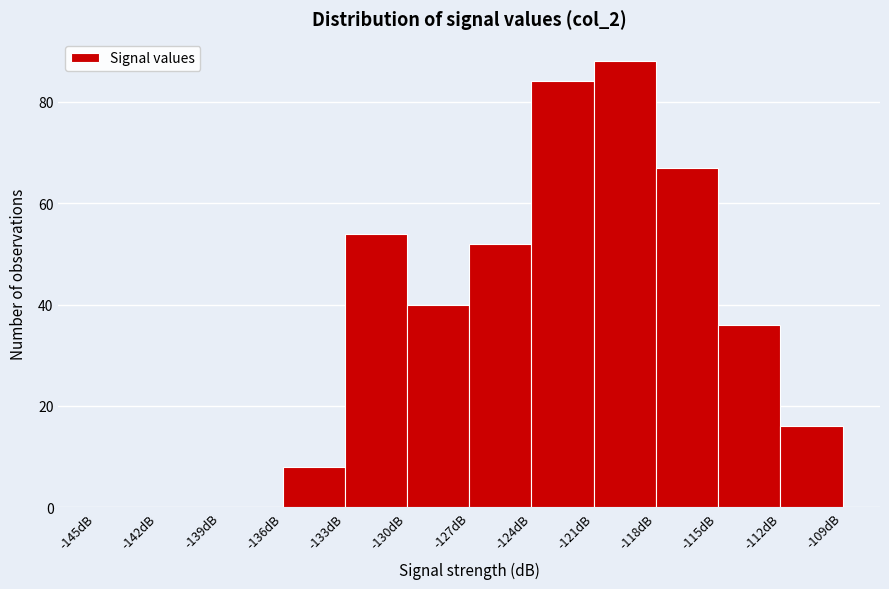

Reading left to right, transcribe this chart: for each bar, give the range it covers on the x-axis and its height. The values are not printed on the chart, so give them approximately, as read against the axis.

-145 to -142: 0
-142 to -139: 0
-139 to -136: 0
-136 to -133: 8
-133 to -130: 54
-130 to -127: 40
-127 to -124: 52
-124 to -121: 84
-121 to -118: 88
-118 to -115: 68
-115 to -112: 36
-112 to -109: 16